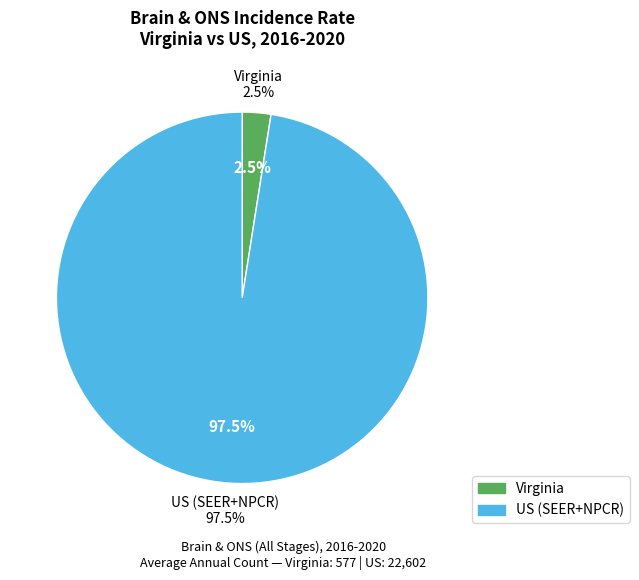

Which has a higher value, US (SEER+NPCR) or Virginia?

US (SEER+NPCR)